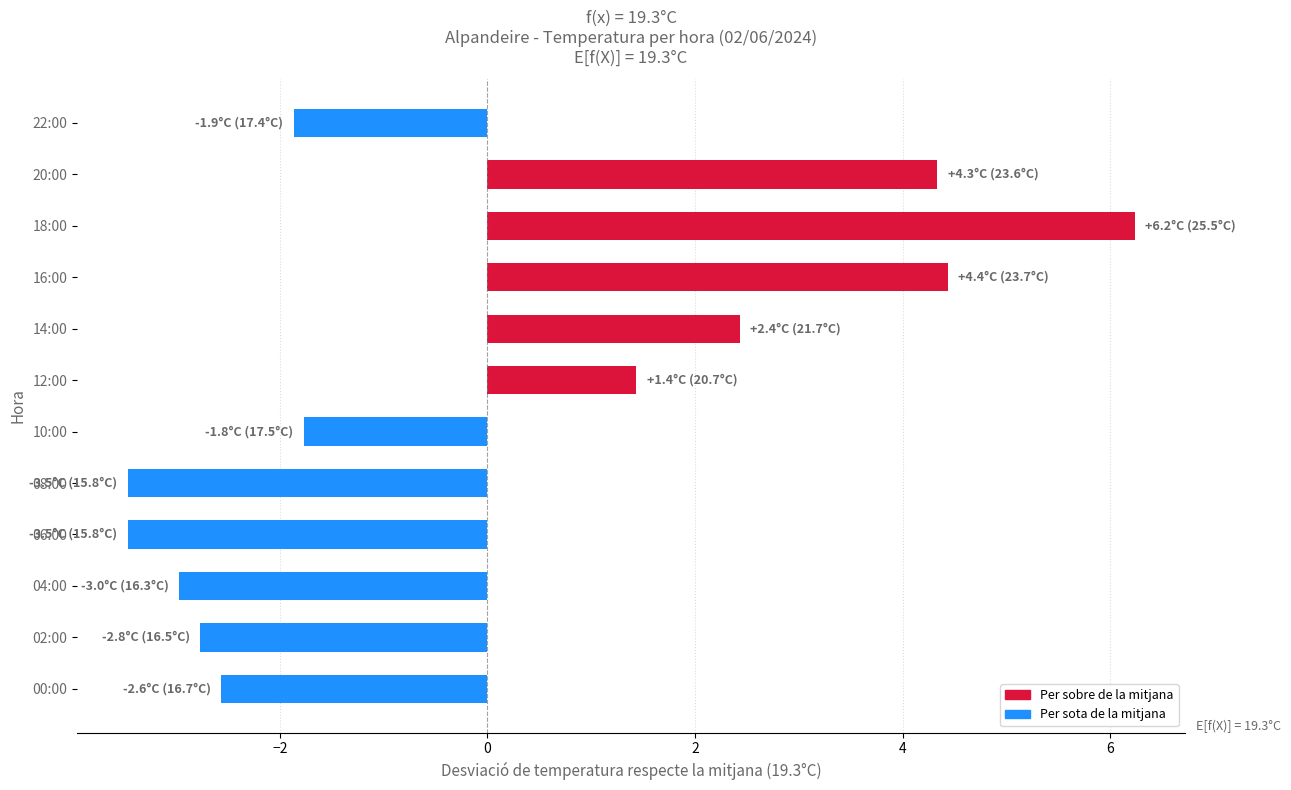

Is it true that the value at 18:00 is 9.0?

False